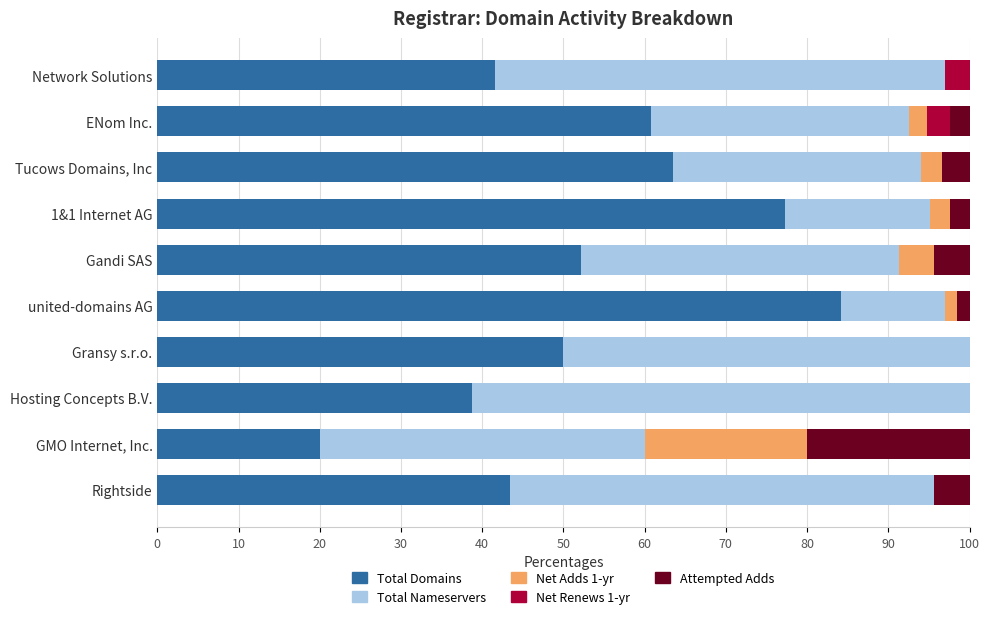

How many distinct data groups are displayed?

5